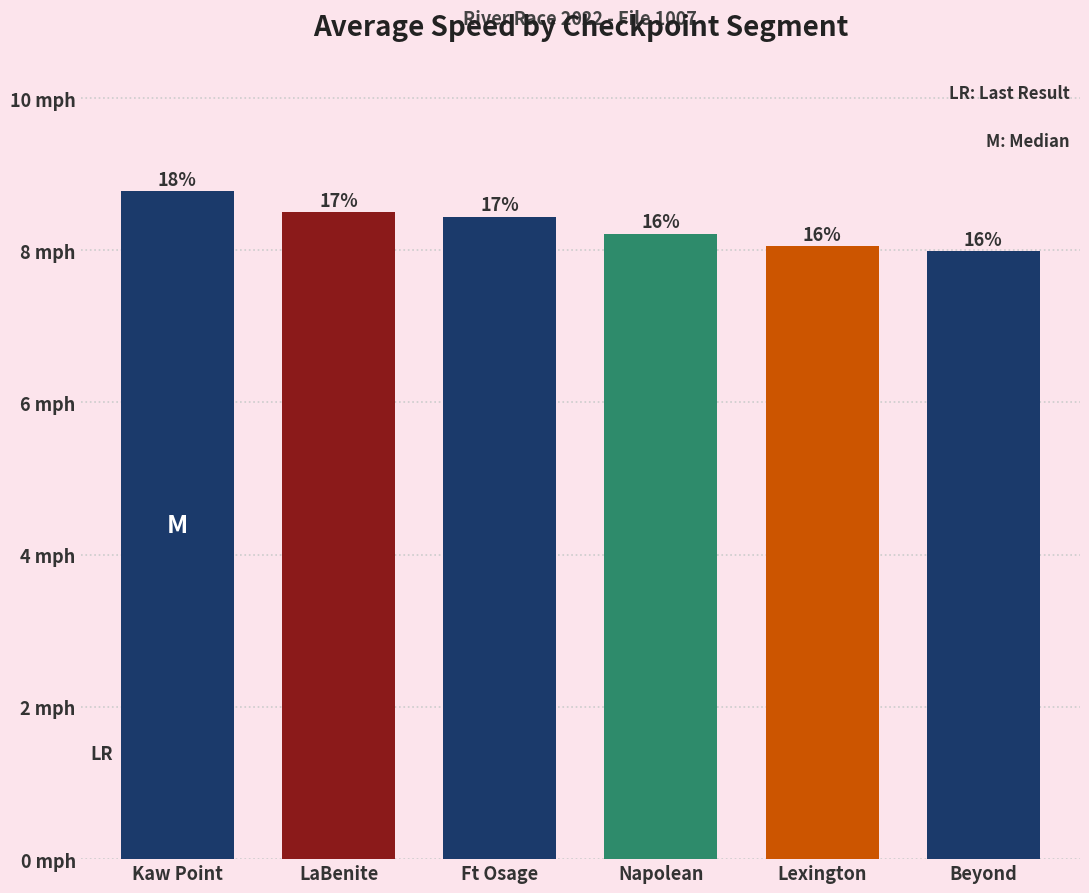

List the labels in order of value, largest first.

Kaw Point, LaBenite, Ft Osage, Napolean, Lexington, Beyond